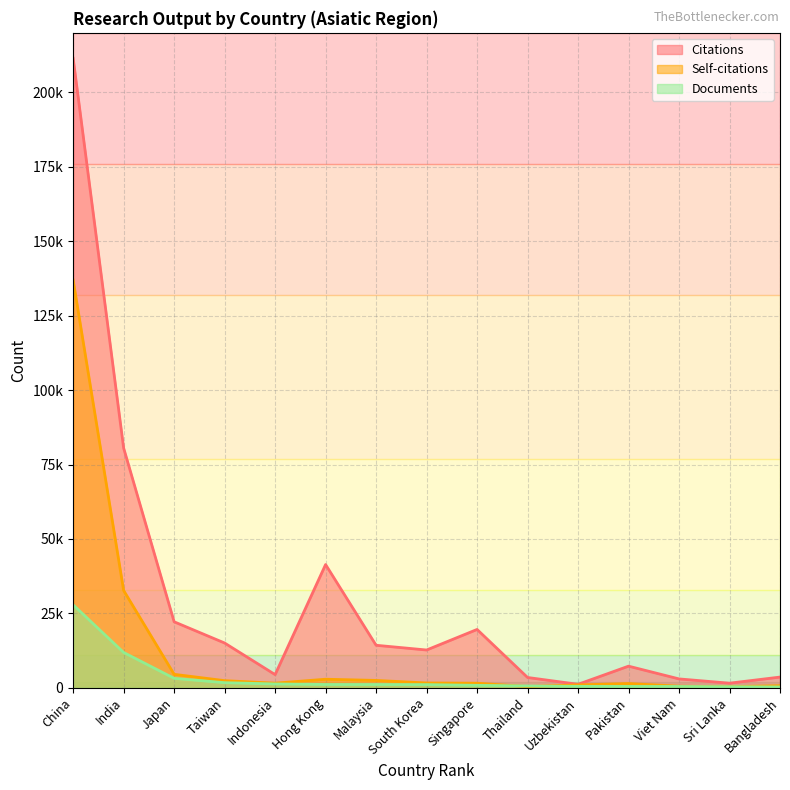

What is the value of the Documents point at the 11th from the left?

472